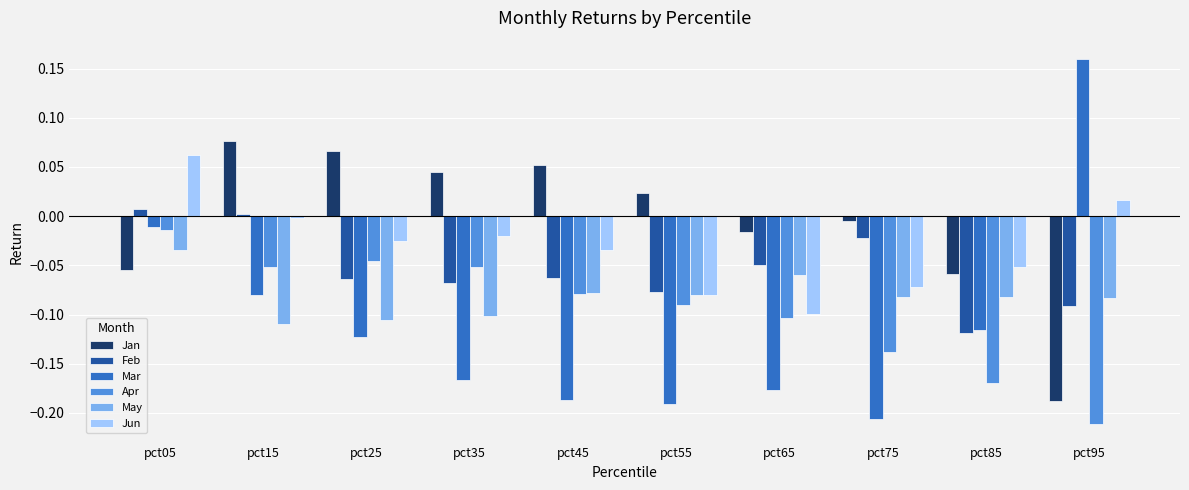

Which category has the lowest value in the Apr series?

pct95